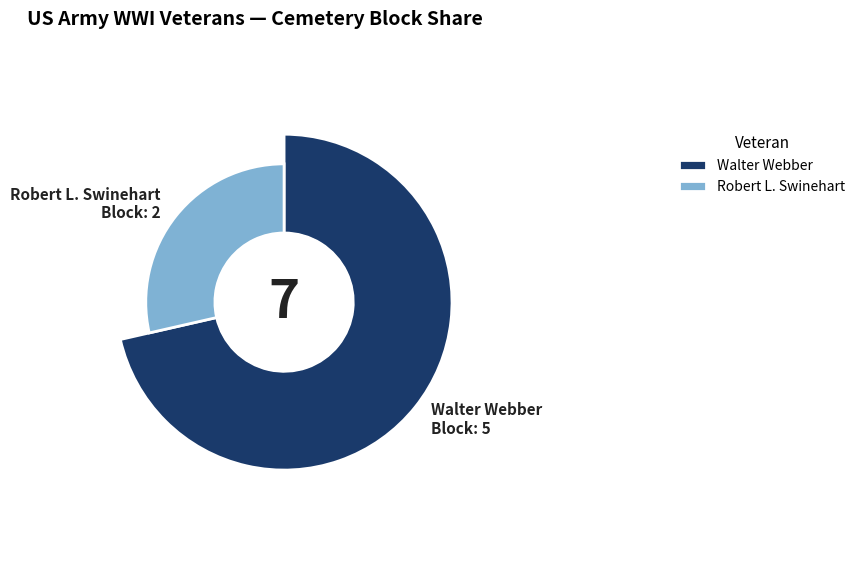

What is the change in value from Walter Webber to Robert L. Swinehart?

-3